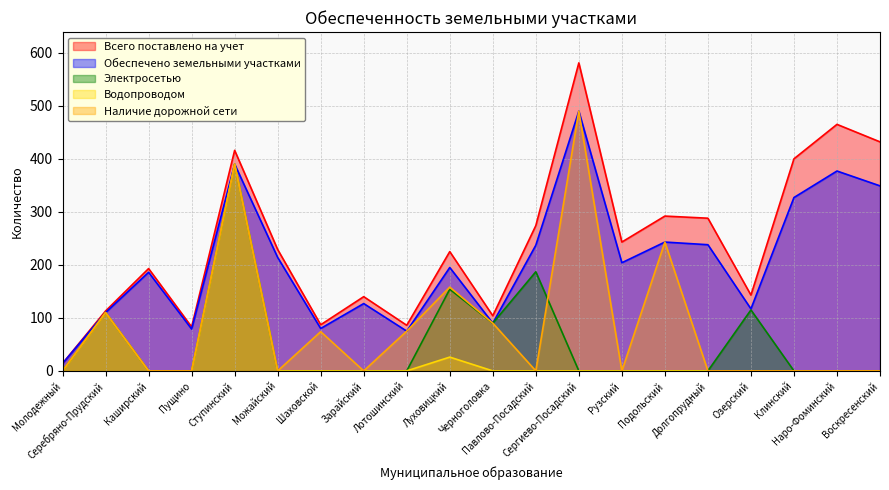

Which category has the lowest value in the Водопроводом series?

Молодежный